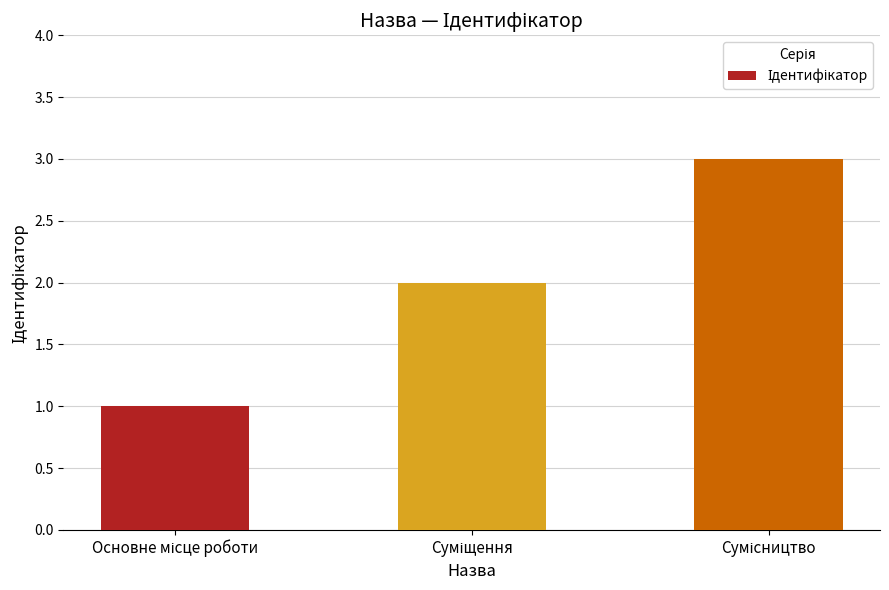

What is the maximum value shown in the chart?

3